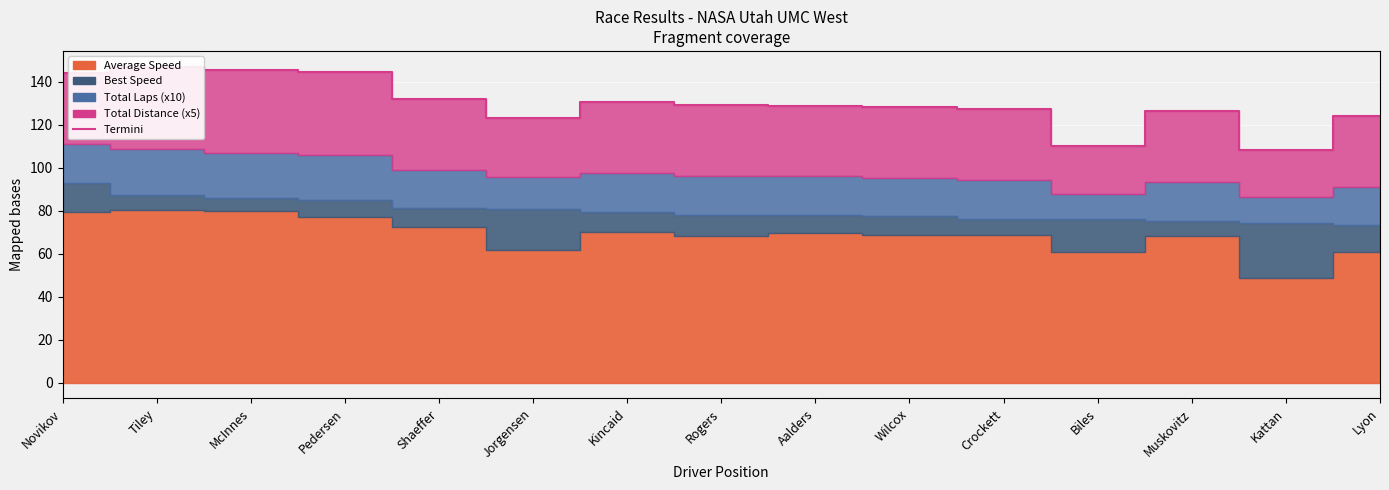

What position from the left is Biles?

12